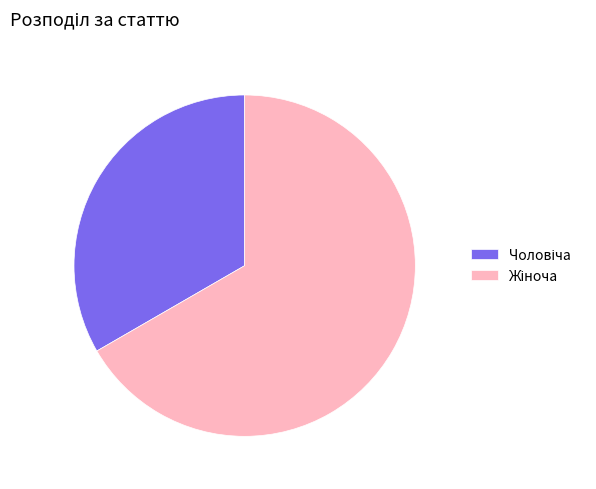

Does any single category account for the majority?

Yes